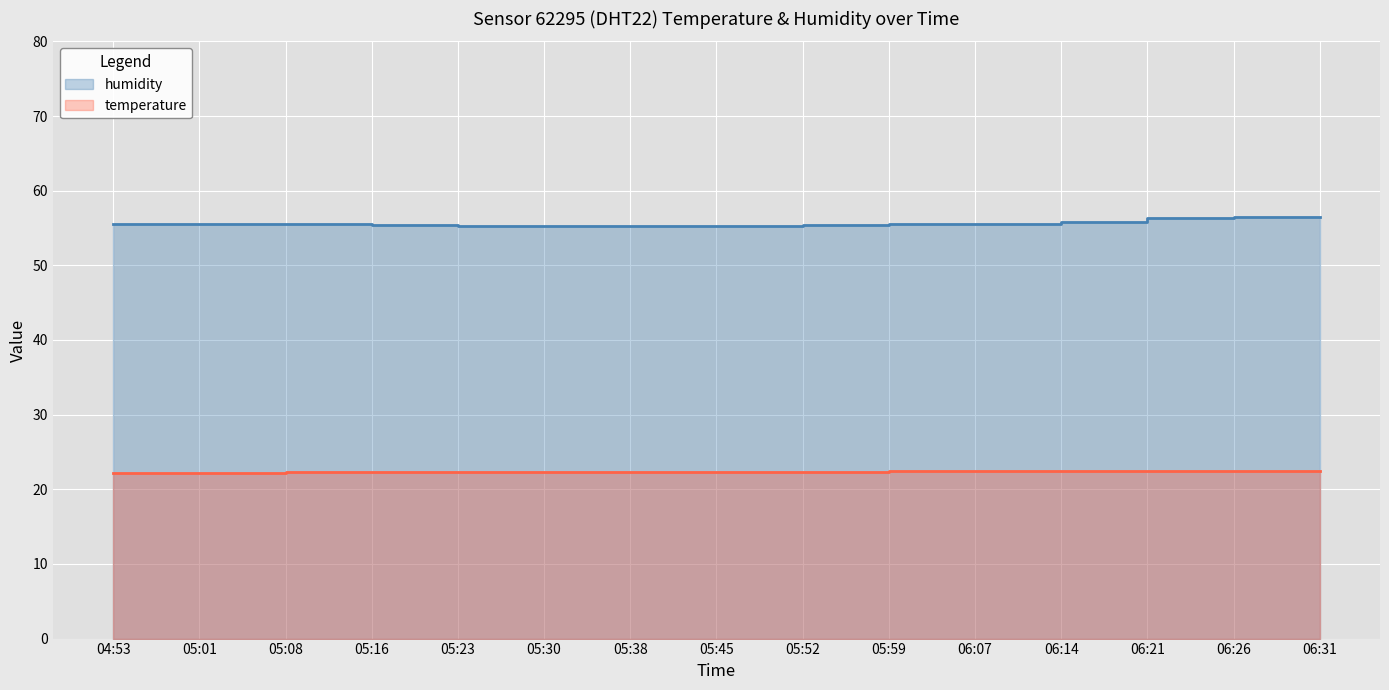

True or false: humidity and temperature intersect in this chart.

False